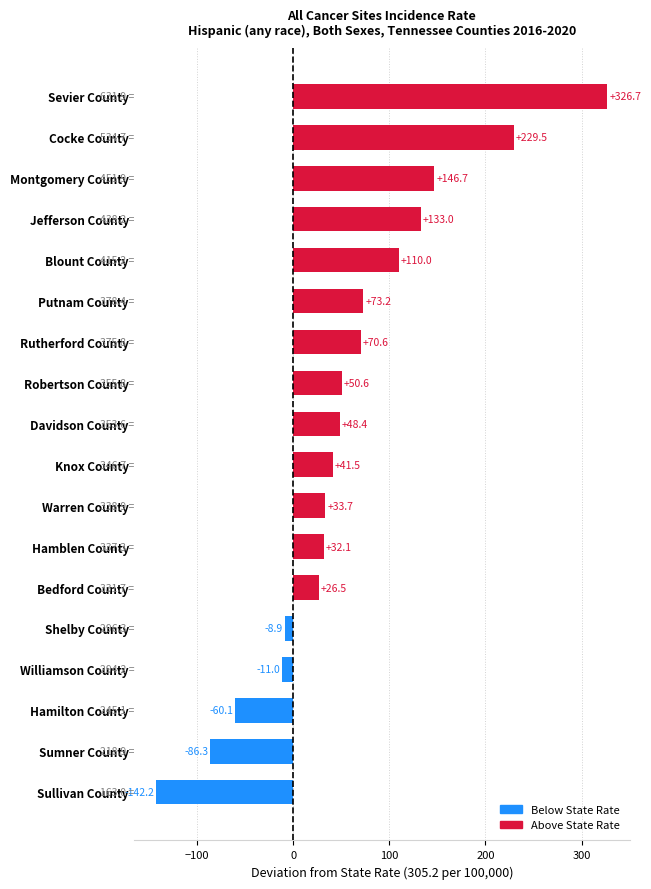

What is the minimum value shown in the chart?

-142.2